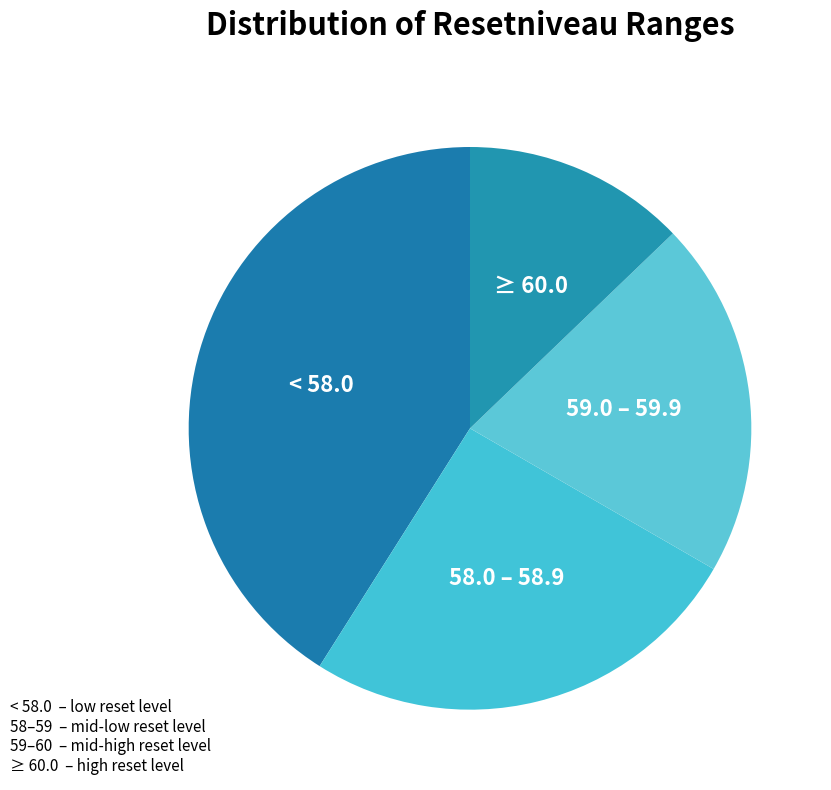

How many slices are in this pie chart?

4